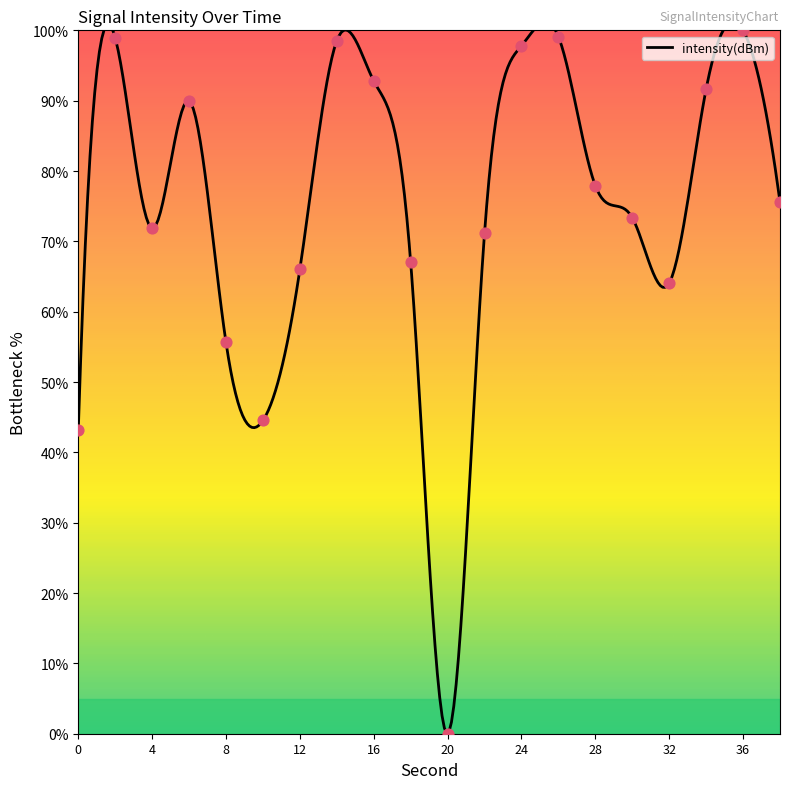

Between 20 and 34, which is larger?

34